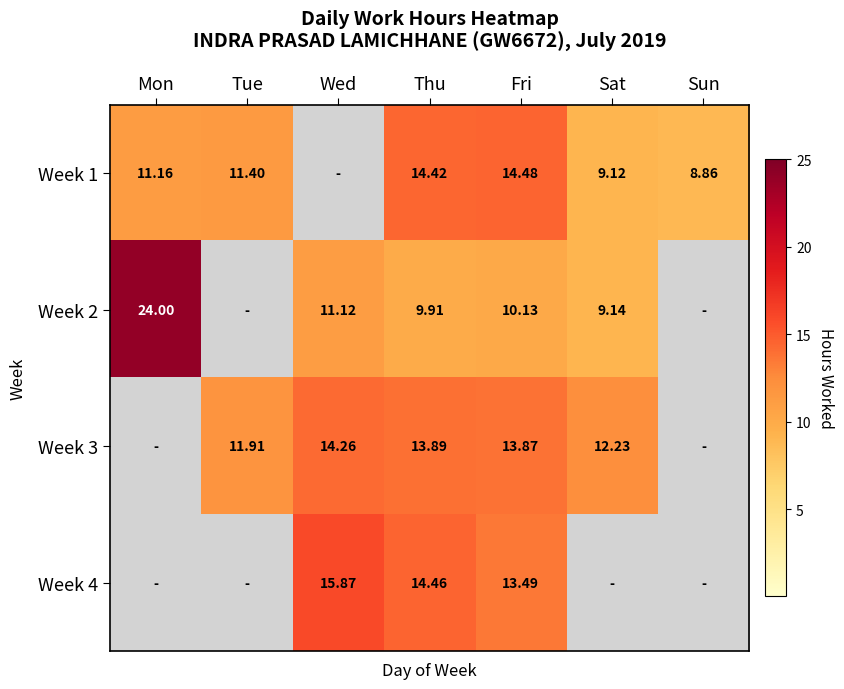

List the series in order of their peak value, lowest first.

Week 3, Week 1, Week 4, Week 2